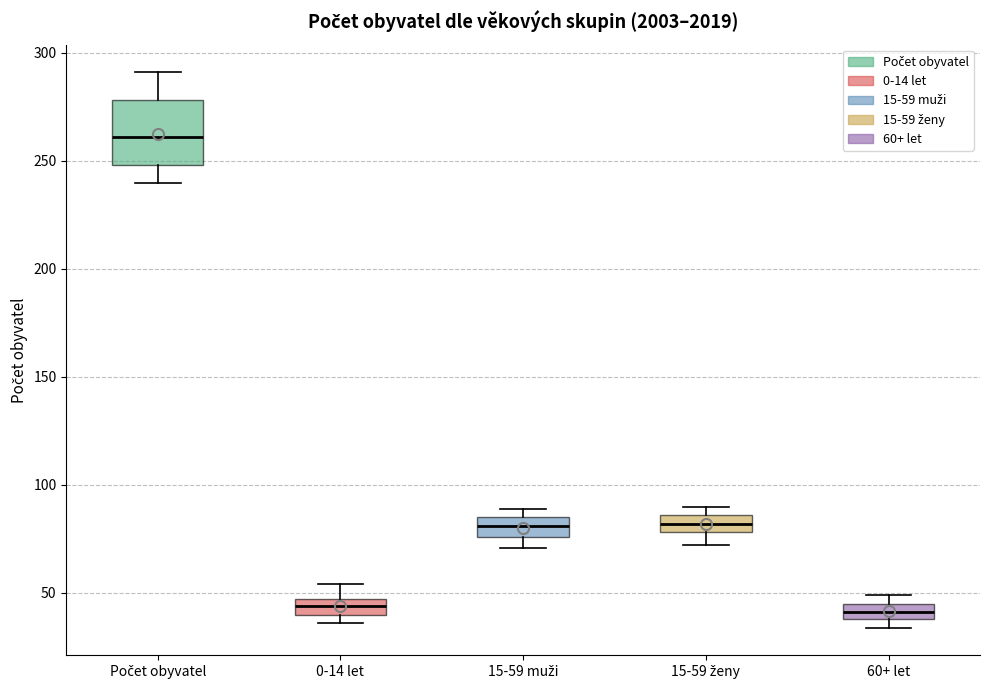

Which box's median line is the highest?

Počet obyvatel